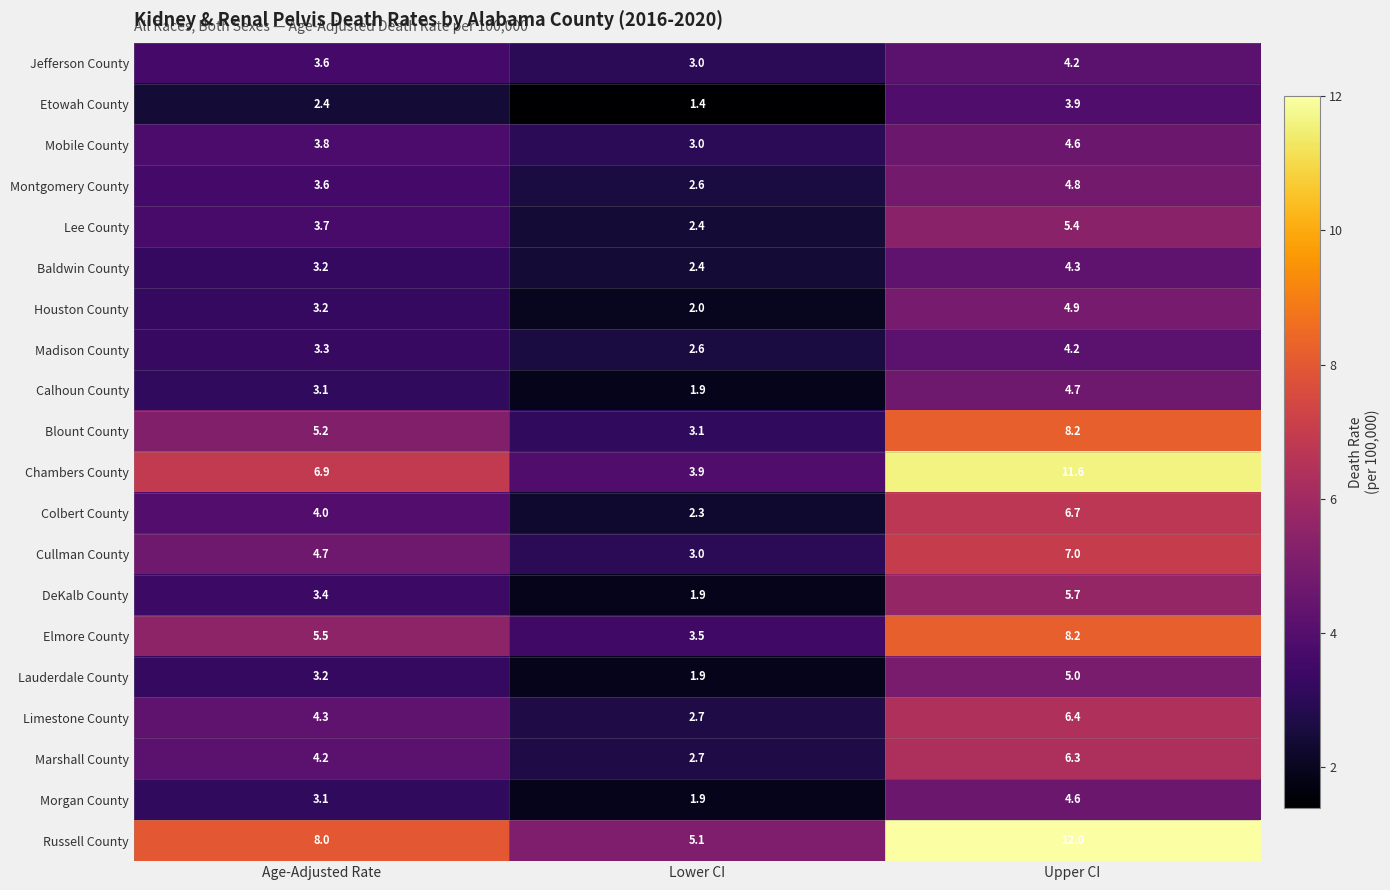

Is it true that Marshall County equals 1.6 at Age-Adjusted Rate?

False